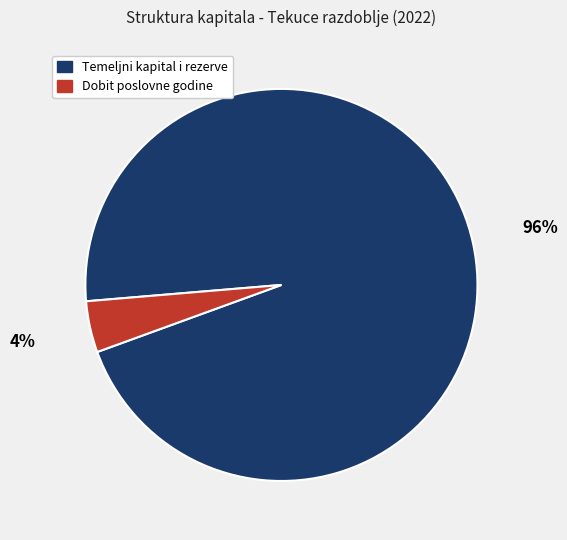

Does Dobit poslovne godine represent more than half of the total?

No